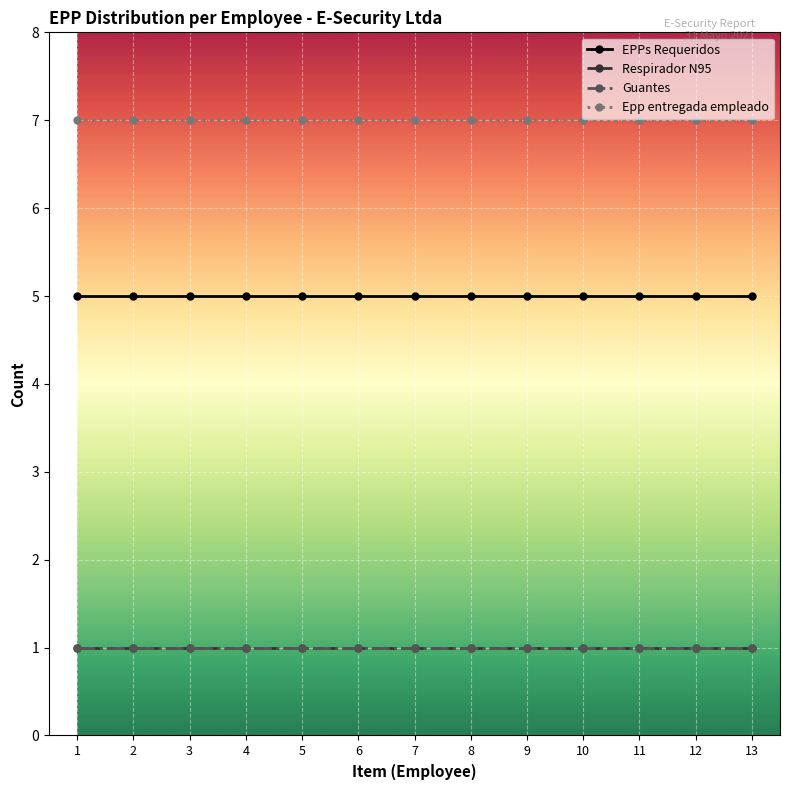

The value of Respirador N95 at 13 is 1. True or false?

True